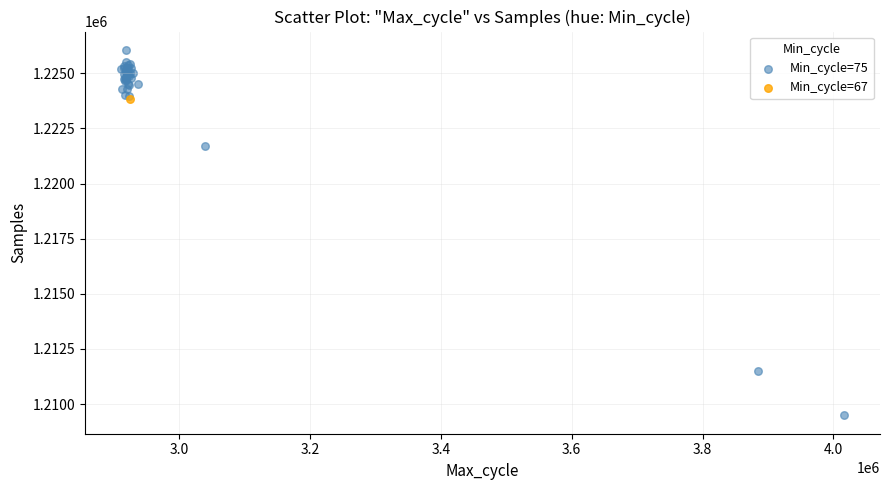

What are all the series names shown in the legend?

Min_cycle=75, Min_cycle=67